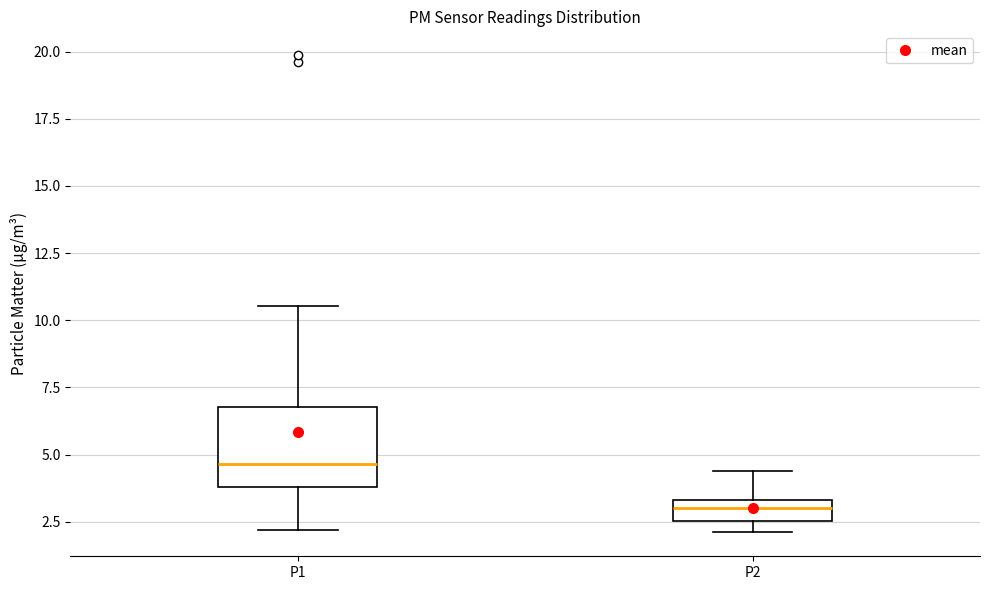

Reading left to right, read every box against the y-axis: the position of its median line, the range the box covers, and the ends of its whiskers. The values are not printed on the chart, so give them approximately, as read against the axis.

P1: median 4.5, box 4.0 to 7.0, whiskers 2.0 to 10.5
P2: median 3.0, box 2.5 to 3.5, whiskers 2.0 to 4.5